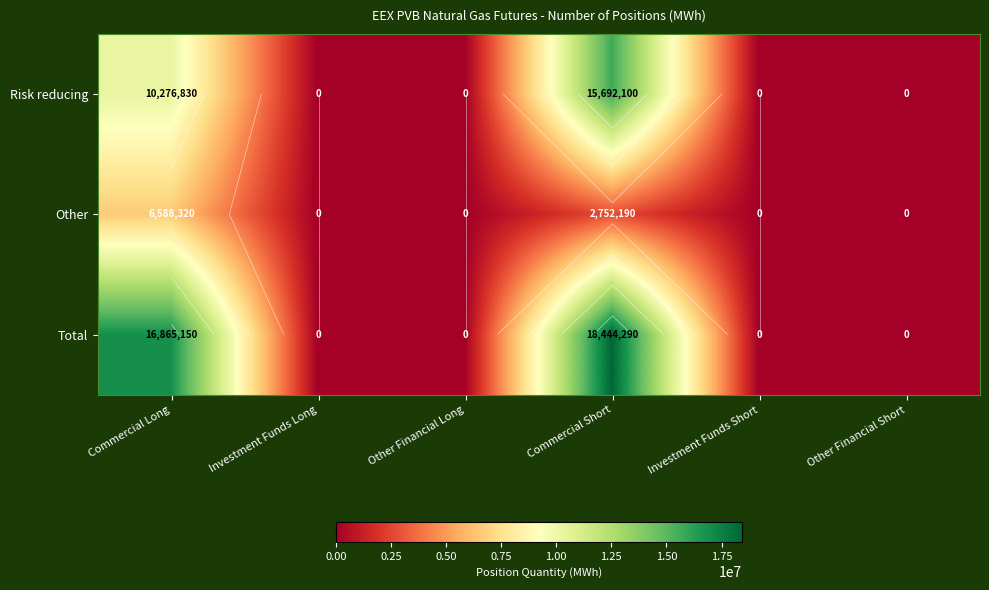

What is the difference between the Other values at Other Financial Long and Commercial Short?

2752190